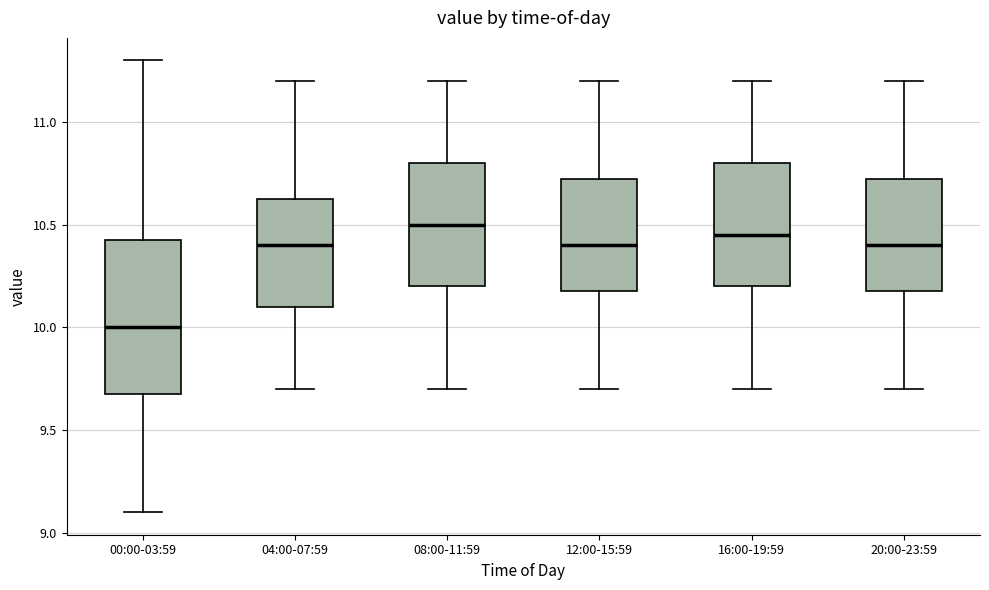

Reading left to right, transcribe this box plot: for each box, give where its median line is, the range the box spans, and where its two whiskers end, as read against the y-axis. The values are not printed on the chart, so give them approximately, as read against the axis.

00:00-03:59: median 10.00, box 9.70 to 10.45, whiskers 9.10 to 11.30
04:00-07:59: median 10.40, box 10.10 to 10.65, whiskers 9.70 to 11.20
08:00-11:59: median 10.50, box 10.20 to 10.80, whiskers 9.70 to 11.20
12:00-15:59: median 10.40, box 10.20 to 10.75, whiskers 9.70 to 11.20
16:00-19:59: median 10.45, box 10.20 to 10.80, whiskers 9.70 to 11.20
20:00-23:59: median 10.40, box 10.20 to 10.75, whiskers 9.70 to 11.20